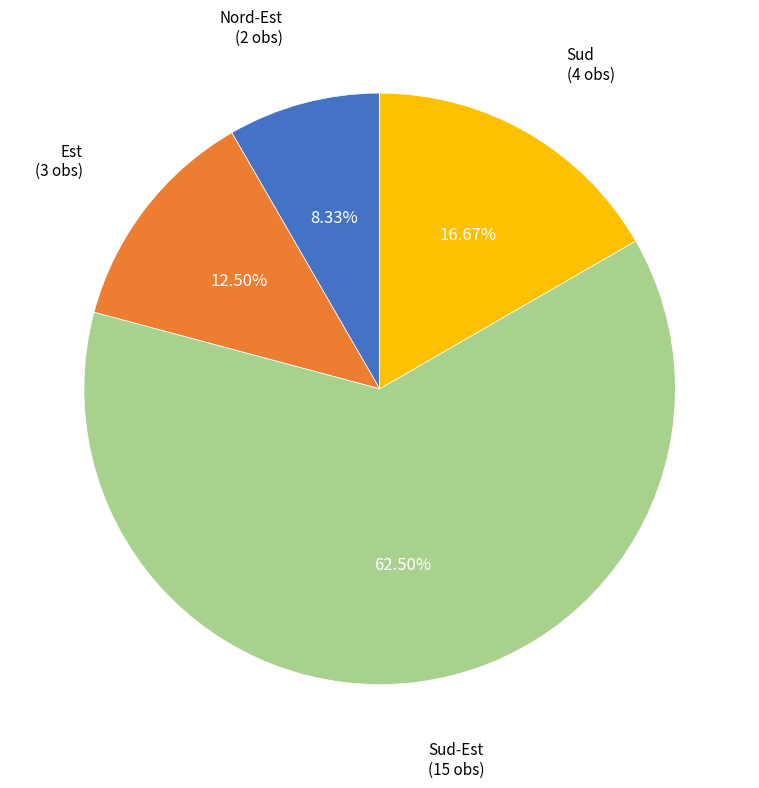

Combined, do Est and Sud-Est account for over 50%?

Yes